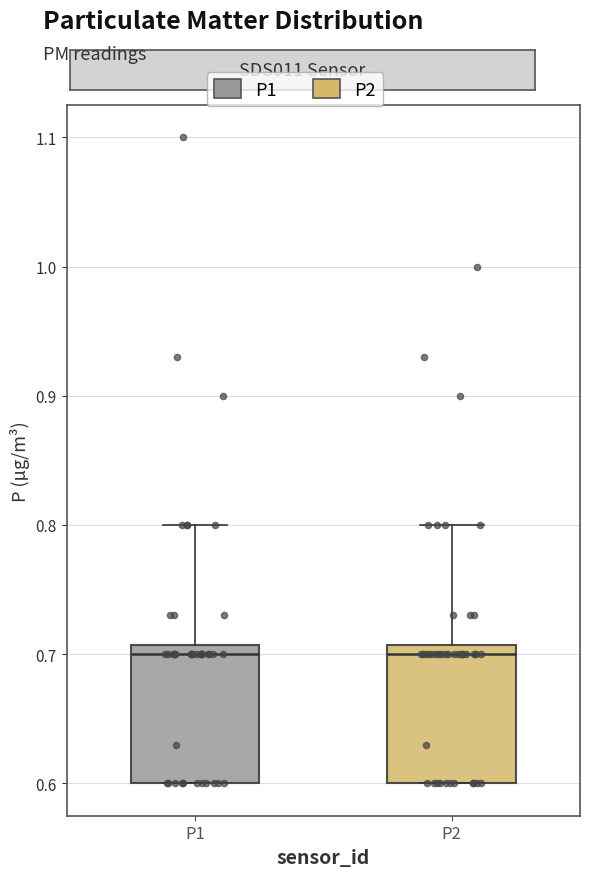

Reading left to right, transcribe this box plot: for each box, give where its median line is, the range the box spans, and where its two whiskers end, as read against the y-axis. The values are not printed on the chart, so give them approximately, as read against the axis.

P1: median 0.70, box 0.60 to 0.71, whiskers 0.60 to 0.80
P2: median 0.70, box 0.60 to 0.71, whiskers 0.60 to 0.80